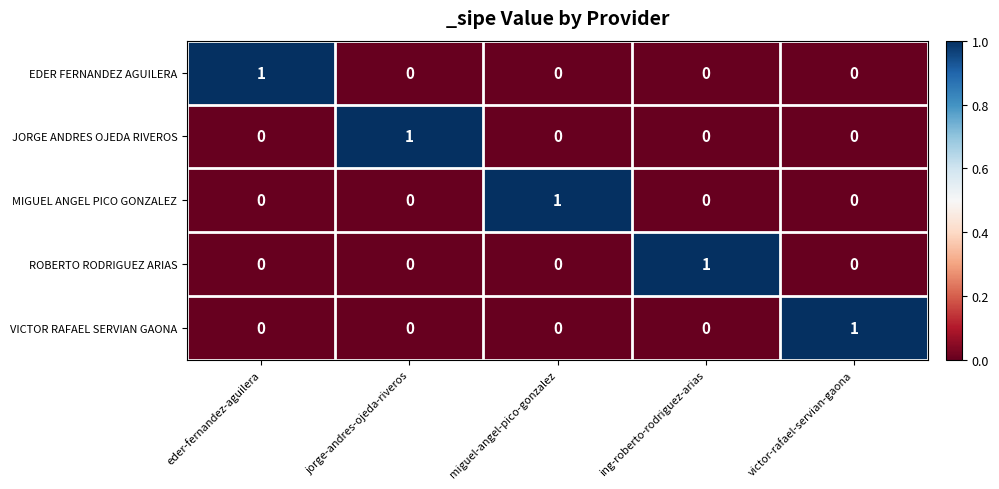

Count the number of categories in the chart.

5